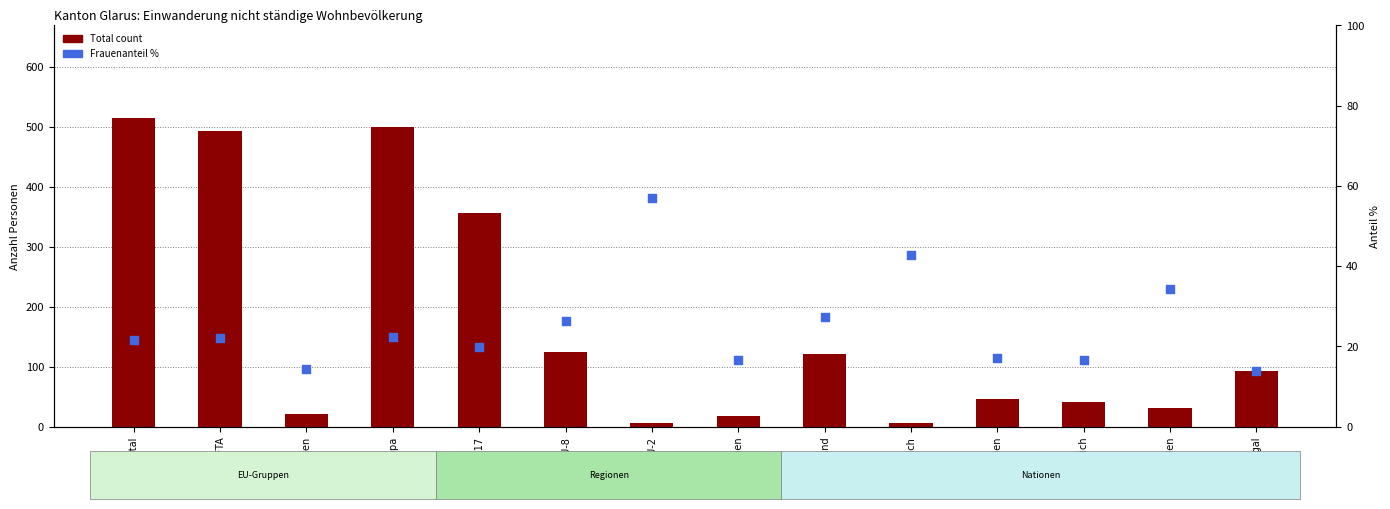

Which series has the widest spread of Y values?

Total count